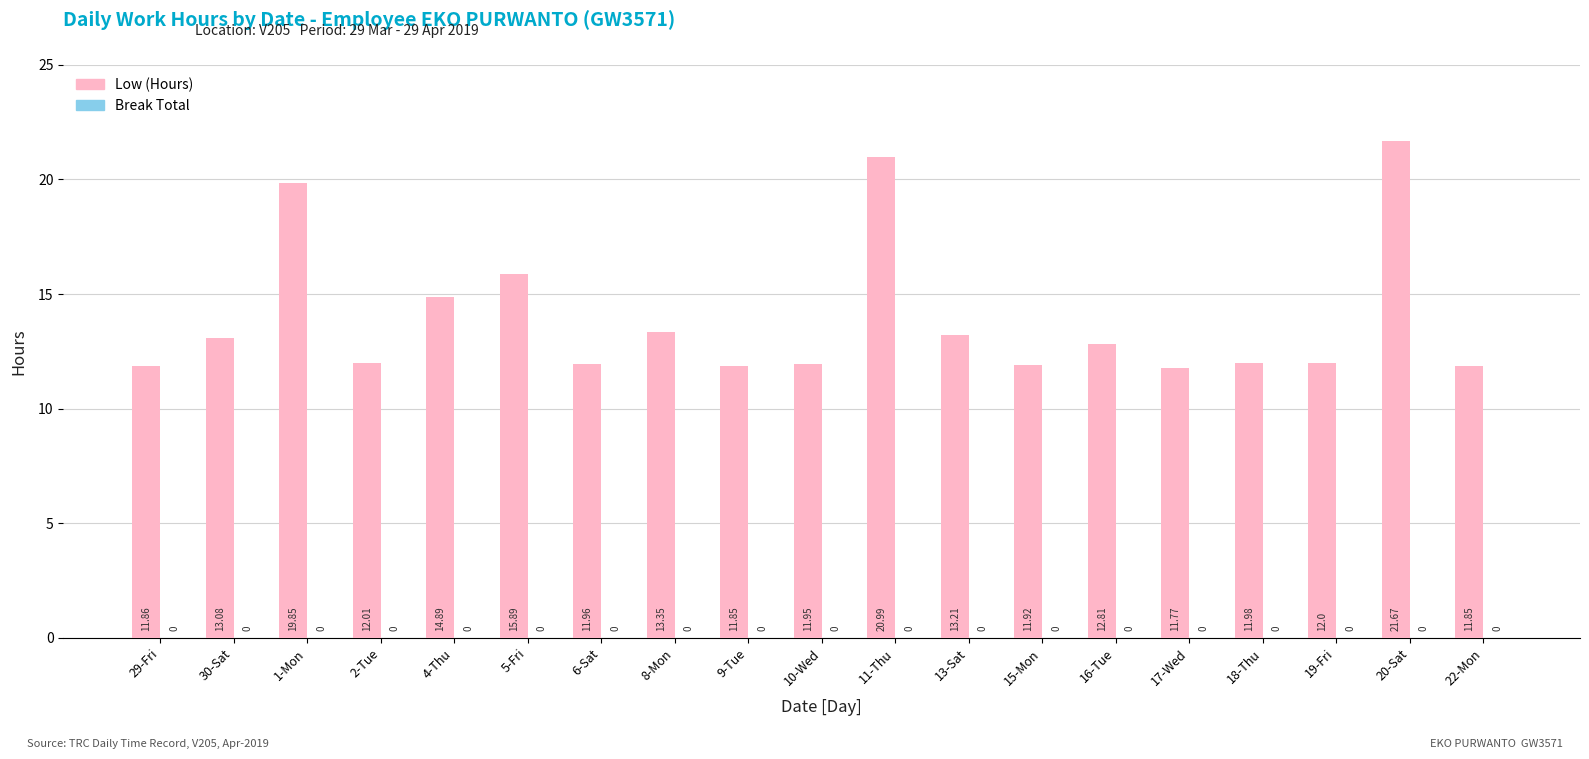

How many bars are there in total?

19